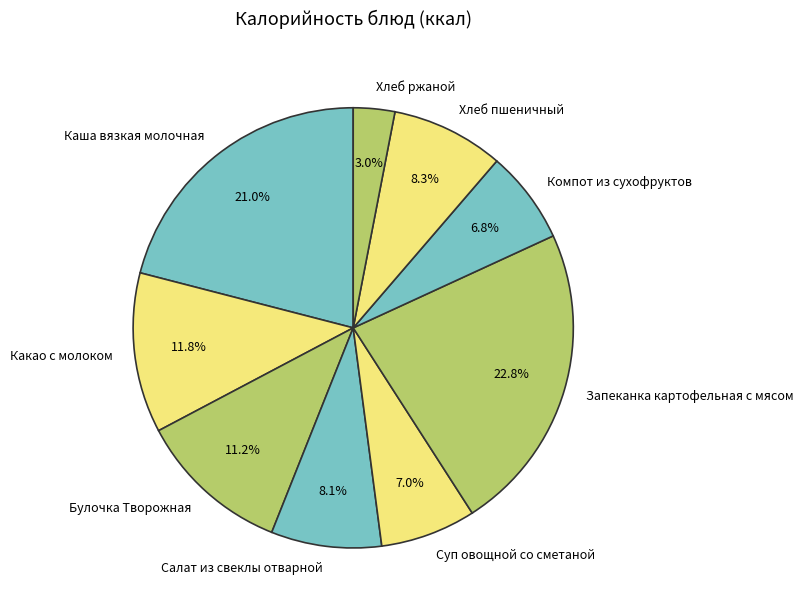

What percentage is NOT represented by Суп овощной со сметаной?

93.0%